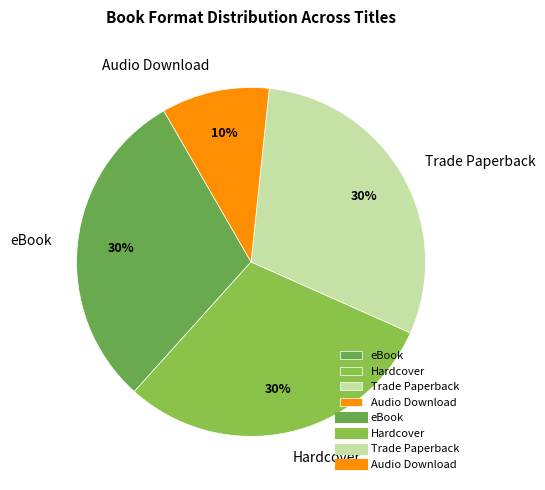

How many segments does this pie chart have?

4